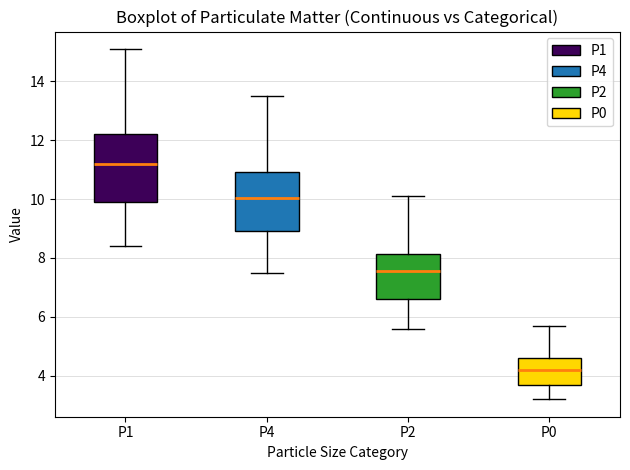

Which box's median line is the lowest?

P0